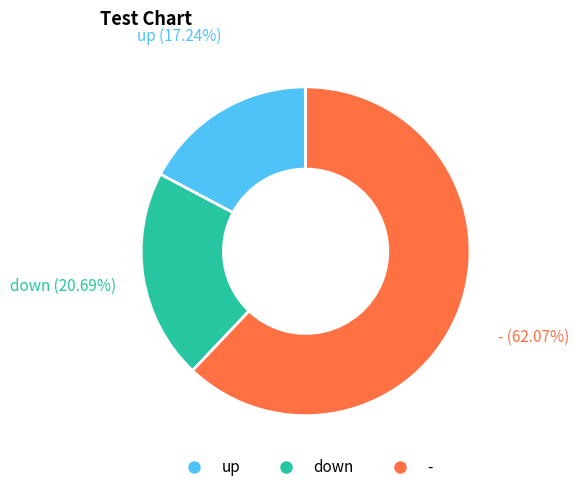

The up slice represents 17% of the pie. True or false?

True